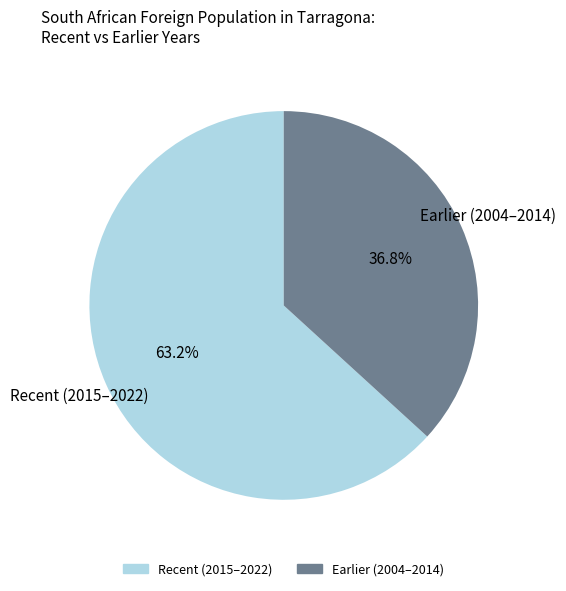

Is there a majority slice in this chart?

Yes